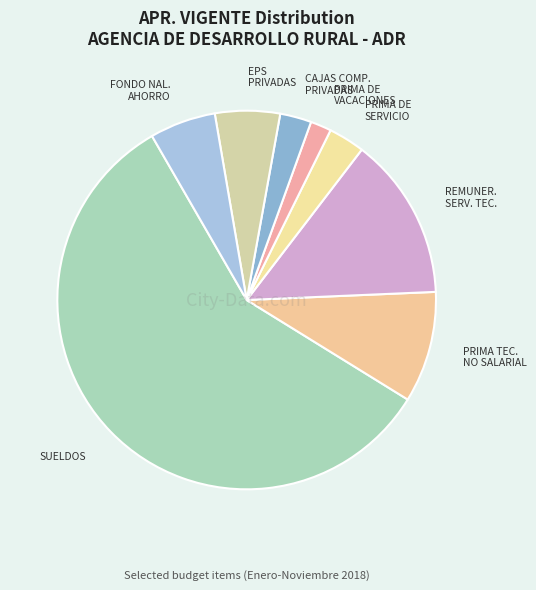

Rank the categories by value from highest to lowest.

SUELDOS, REMUNERACION SERVICIOS TECNICOS, PRIMA TECNICA NO SALARIAL, FONDO NACIONAL DEL AHORRO, EMPRESAS PRIVADAS PROMOTORAS DE SALUD, PRIMA DE SERVICIO, CAJAS DE COMPENSACION PRIVADAS, PRIMA DE VACACIONES